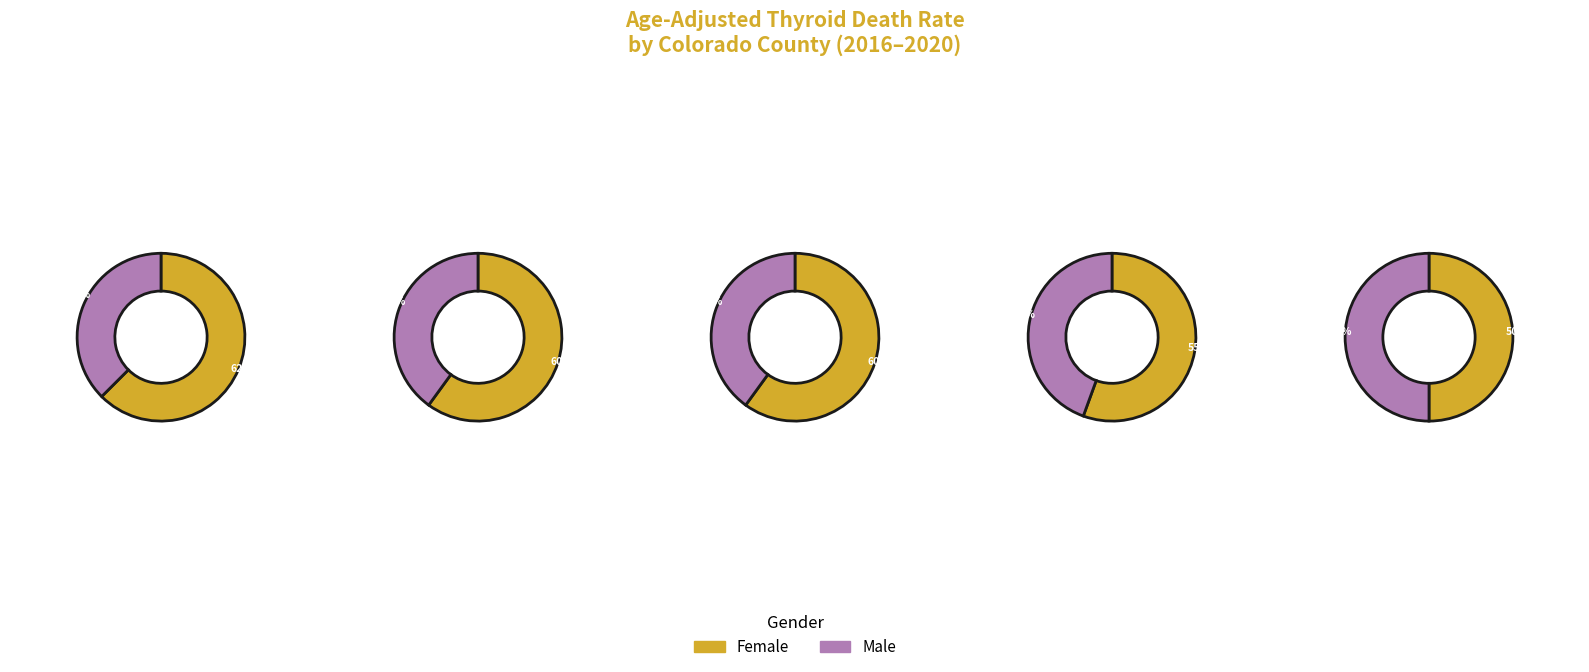

Does 2 account for over 50% of the chart?

No